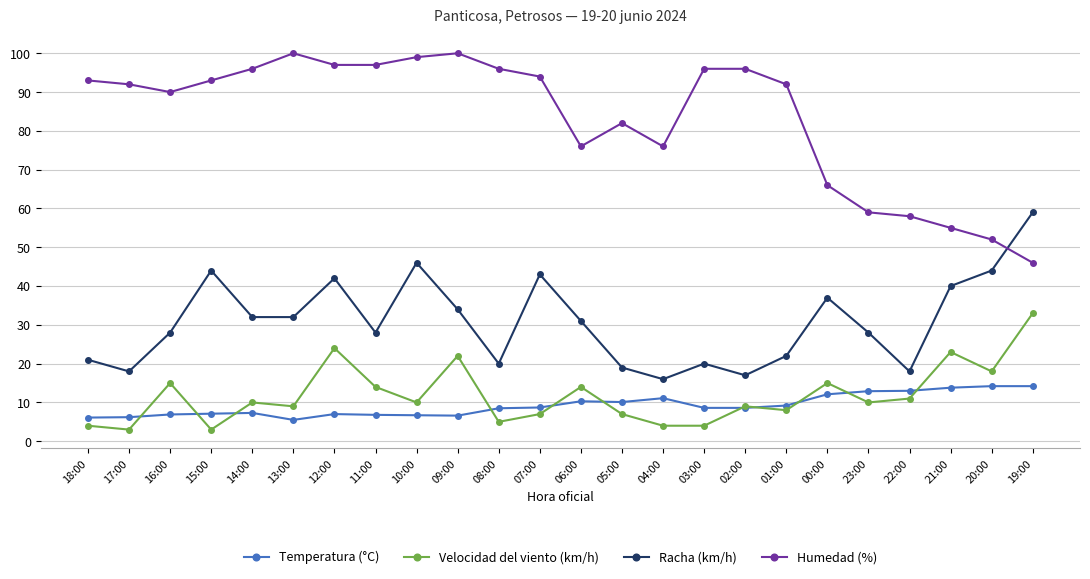

What is the difference between the maximum and second lowest values in the Humedad (%) series?

48.0